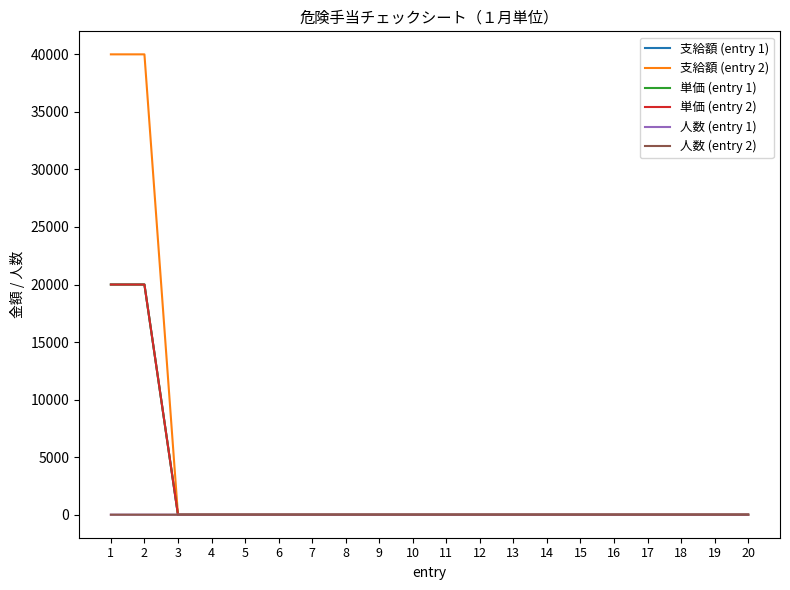

Does the chart have visible grid lines?

No